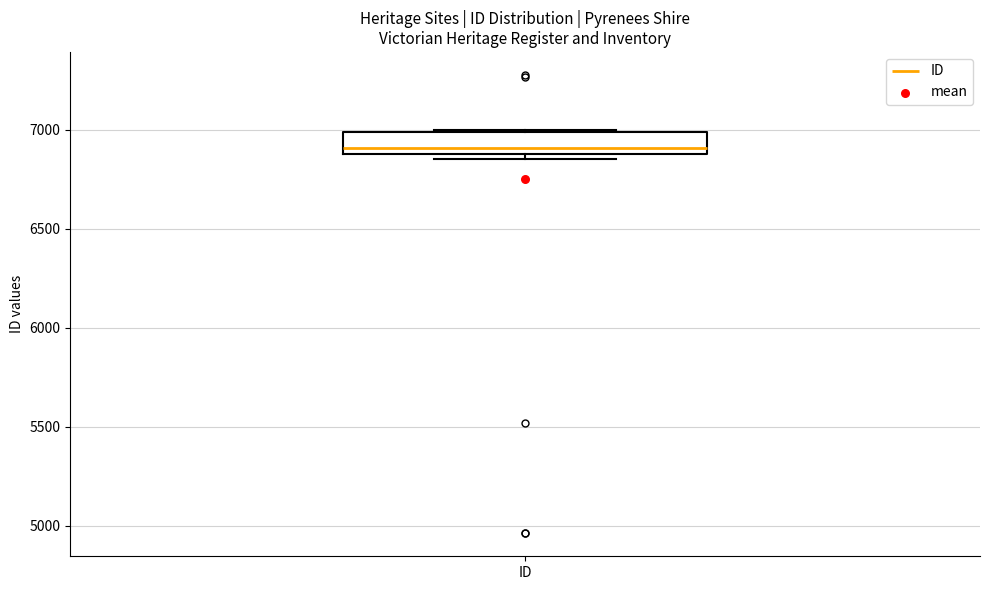

Transcribe this box plot: give where the median line is, the range the box spans, and where the two whiskers end, as read against the y-axis. The values are not printed on the chart, so give them approximately, as read against the axis.

median 6900 (just above the box's lower edge), box 6900 to 7000, whiskers 6850 to 7000